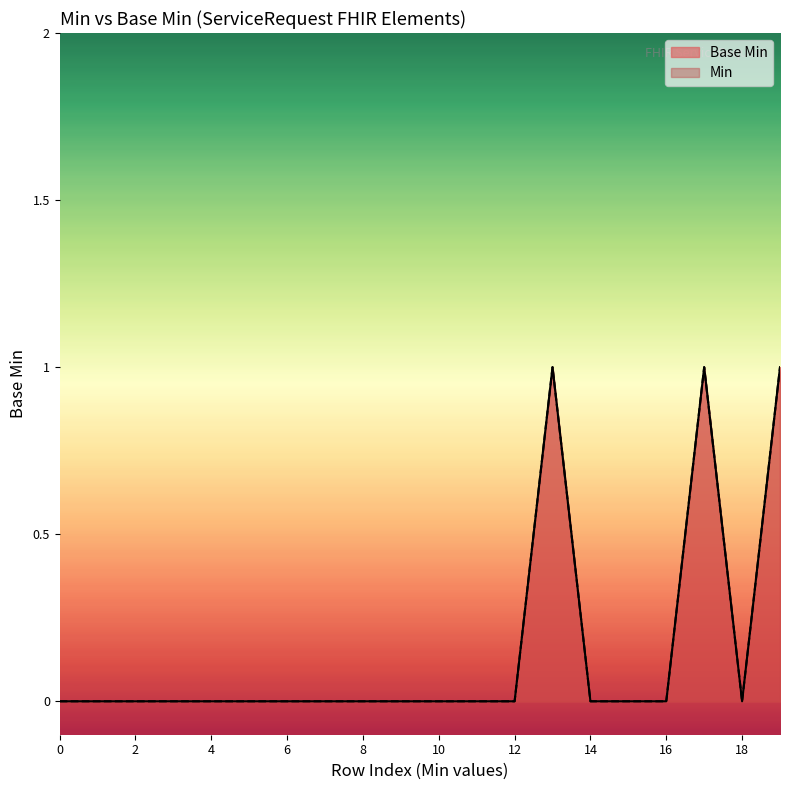

Reading left to right, what are all the values shown in this chart?

0	0	0	0	0	0	0	0	0	0	0	0	0	1	0	0	0	1	0	1